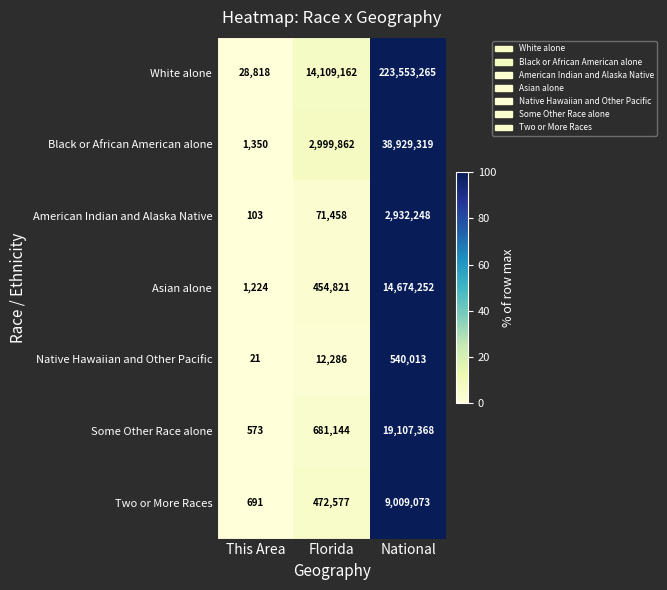

At which label does Native Hawaiian and Other Pacific reach its minimum?

This Area